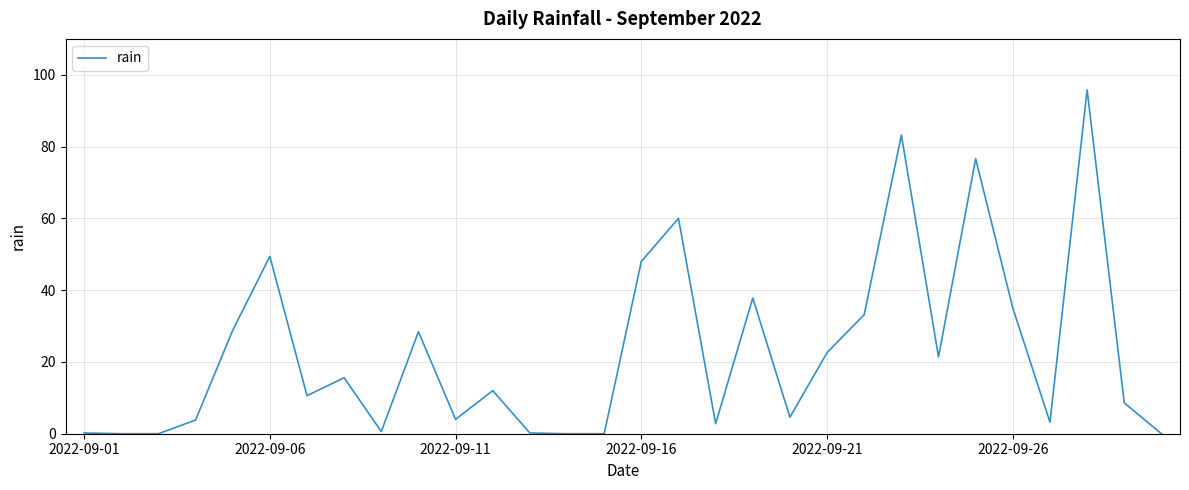

What is the greatest value displayed?

95.8